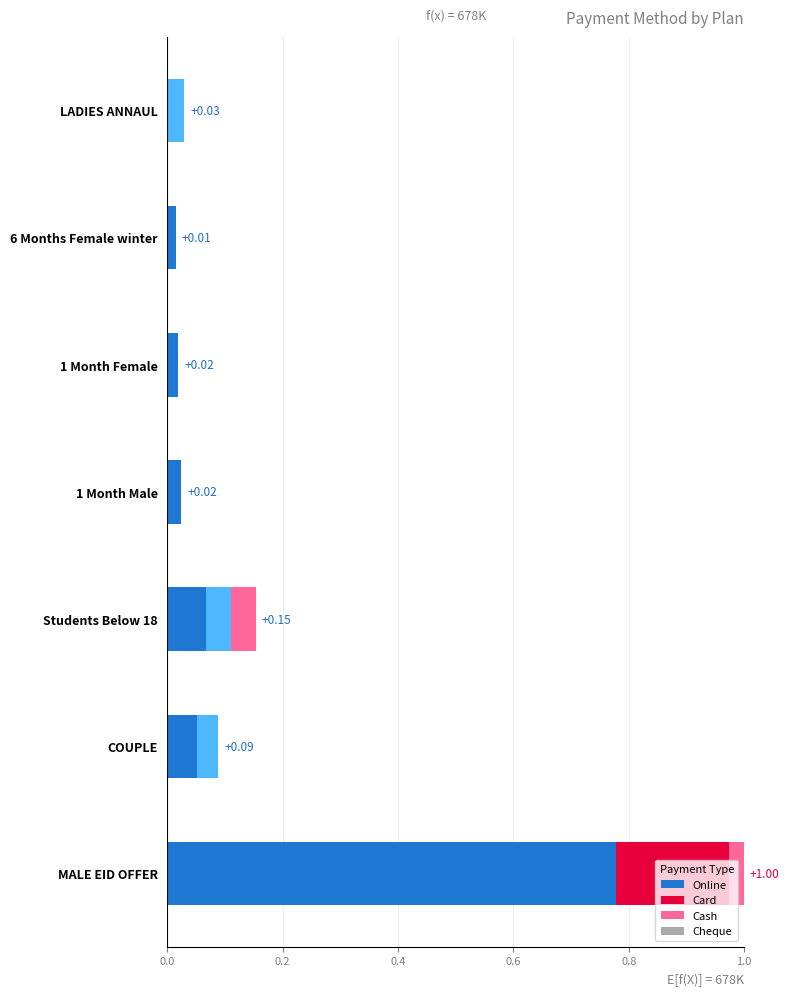

What is the sum of all Online values?

1.0